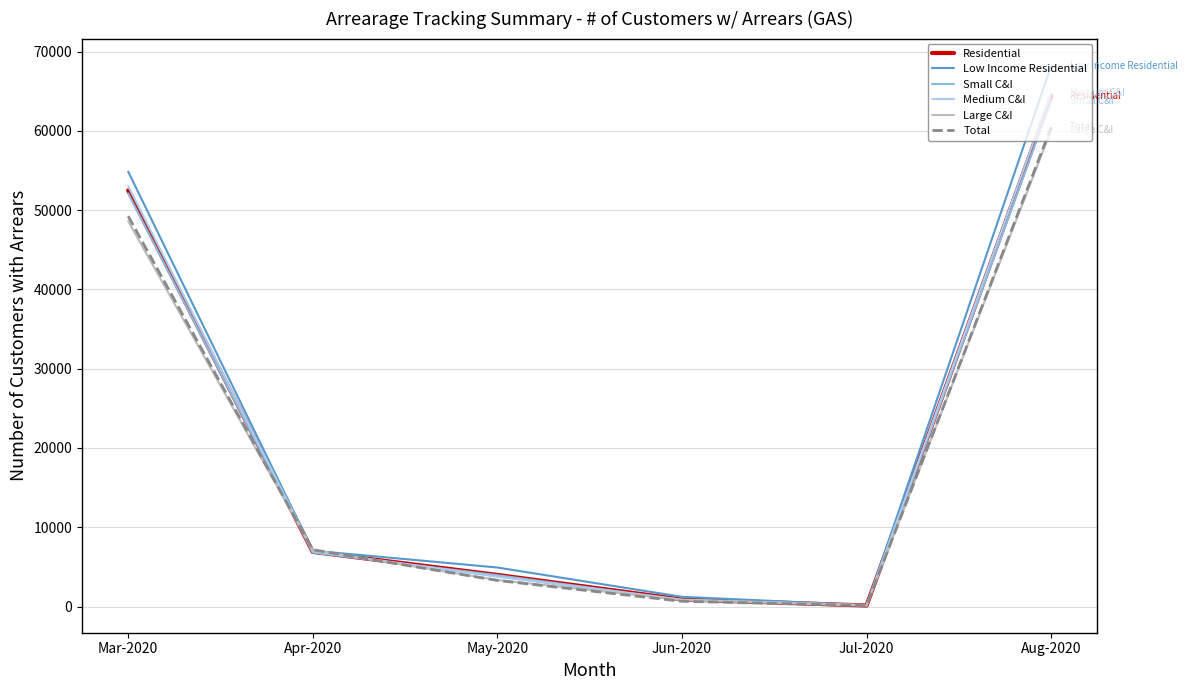

How many values in the Low Income Residential series are below 7050?

3